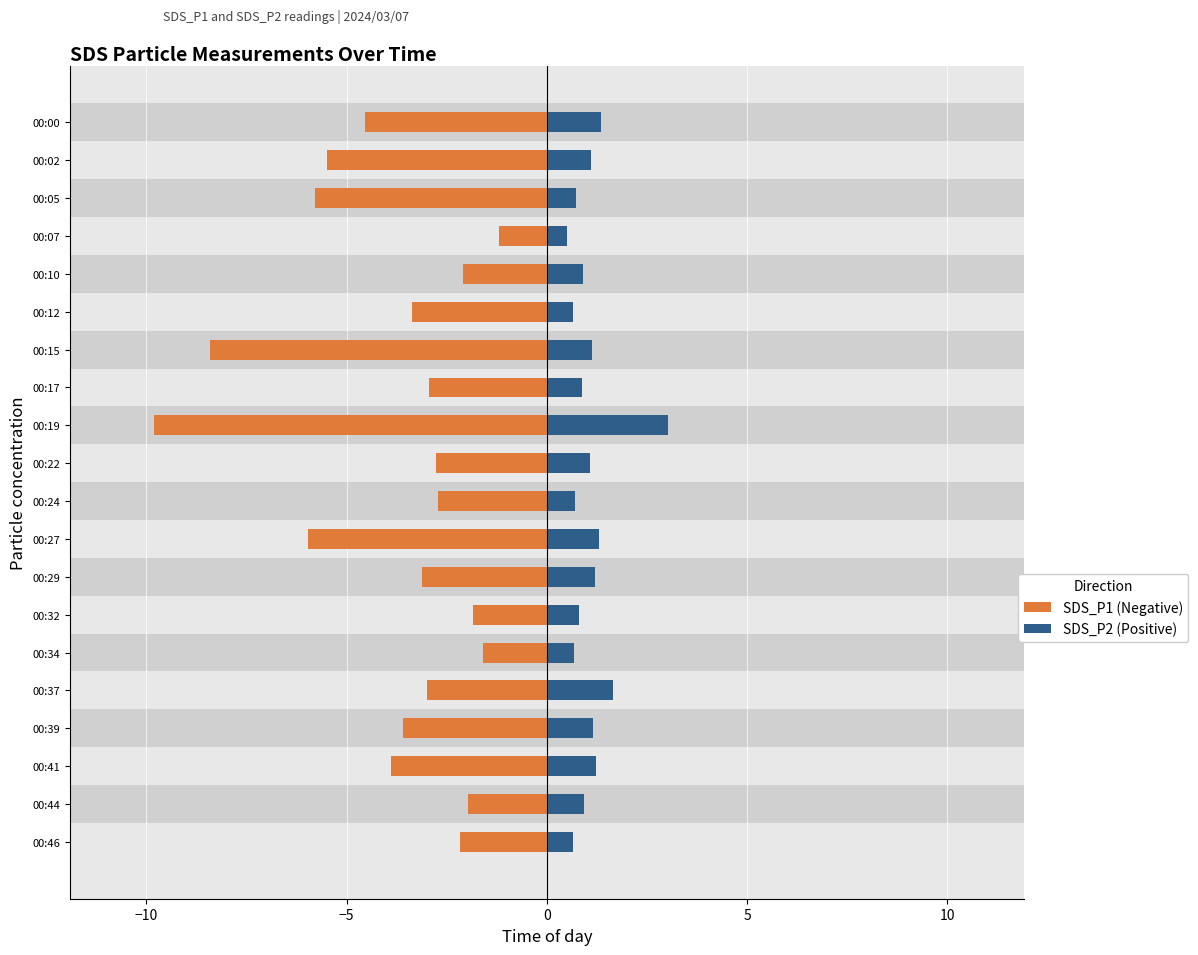

True or false: SDS_P1 (Negative) has a value of -2.7 at 00:44.

False